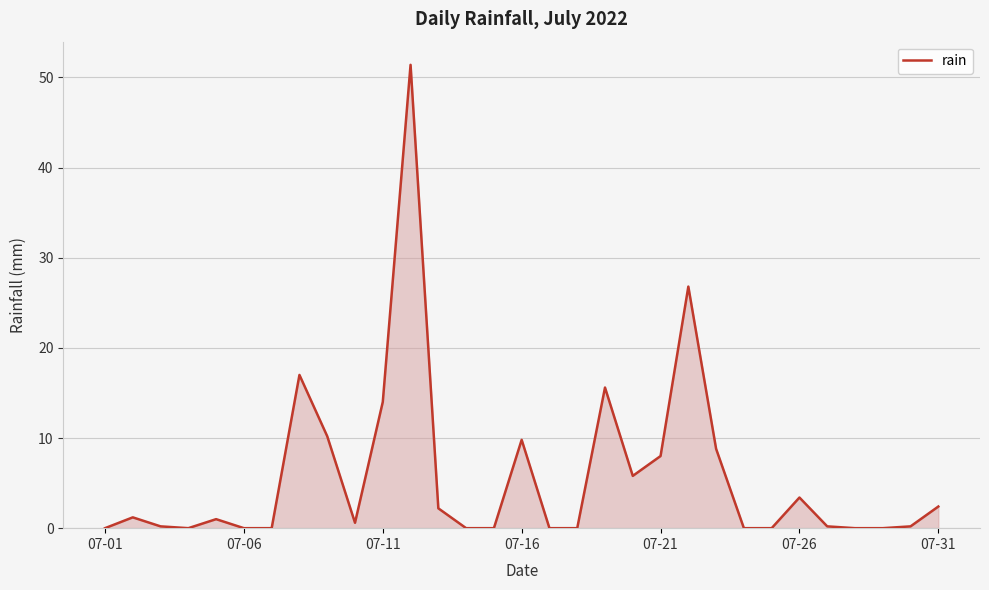

What is the greatest value displayed?

51.4